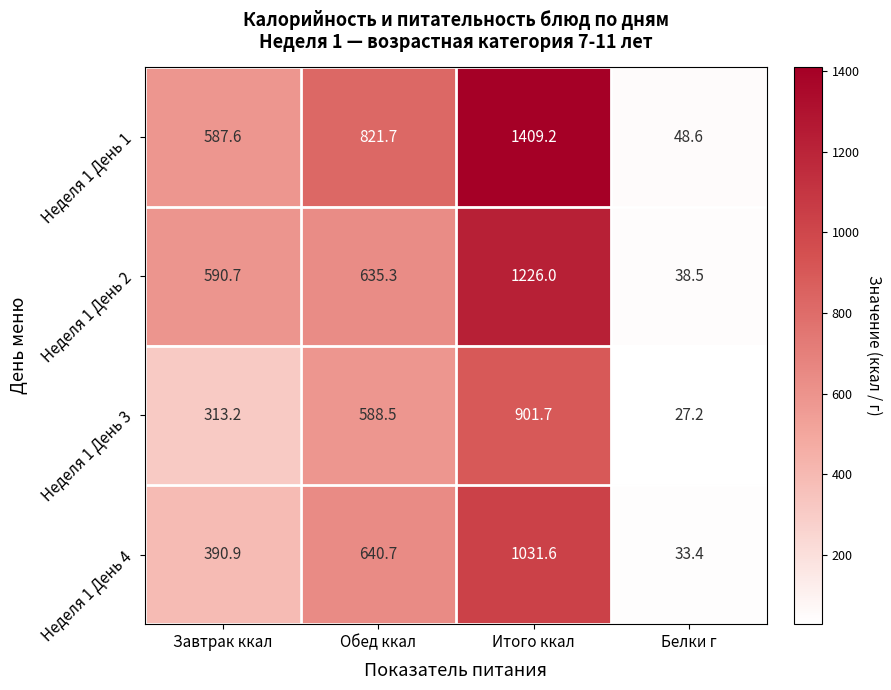

True or false: Неделя 1 День 4 has a value of 33.4 at Белки г.

True